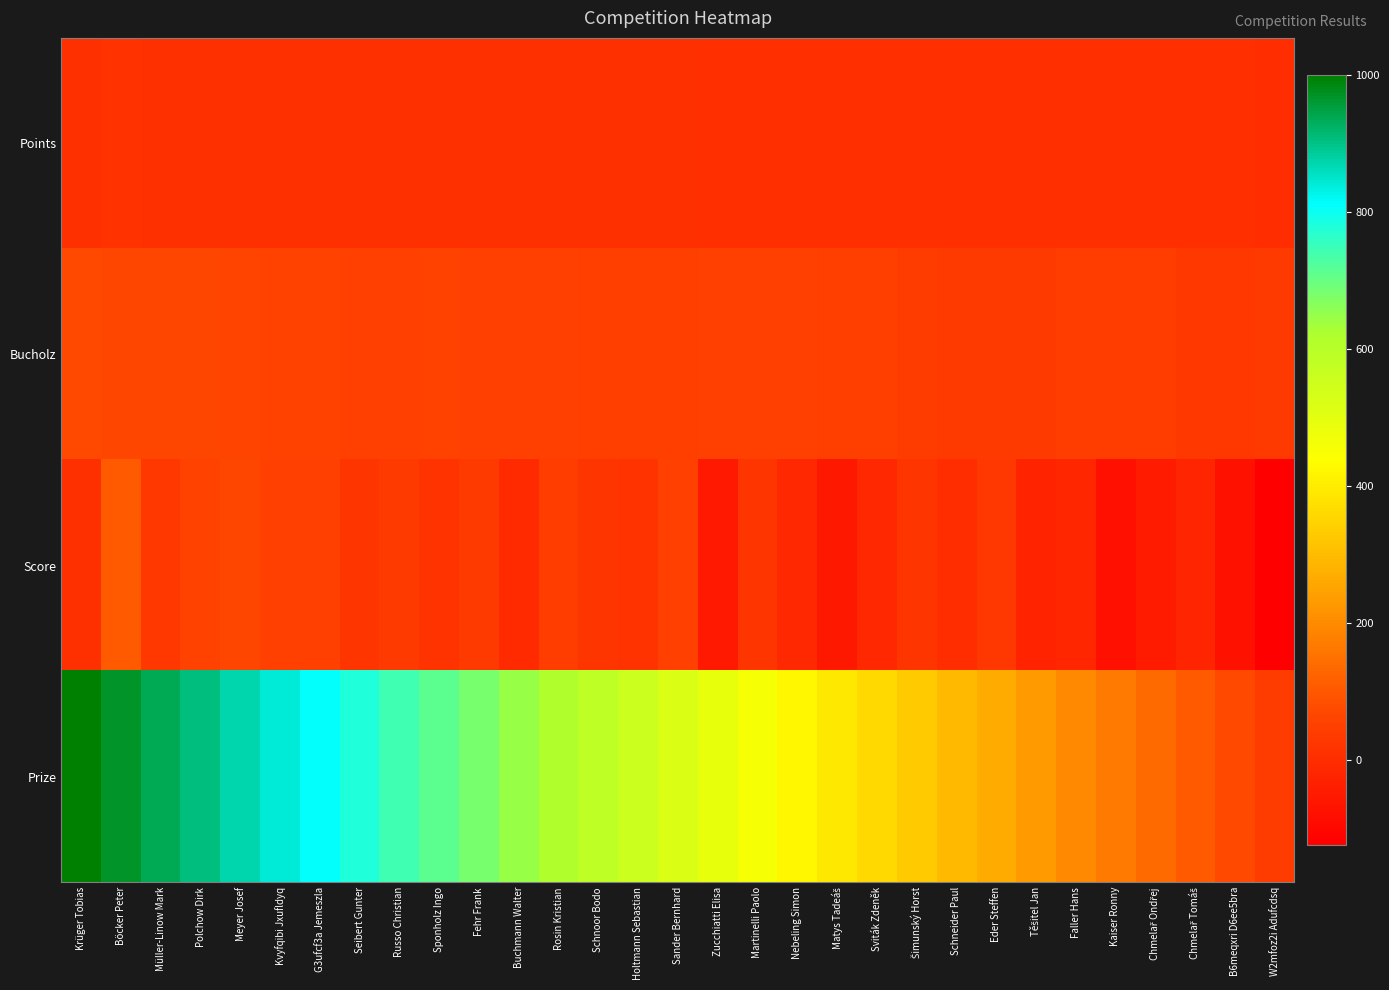

At Kaiser Ronny, list the series in order from largest to smallest.

Prize, Bucholz, Points, Score